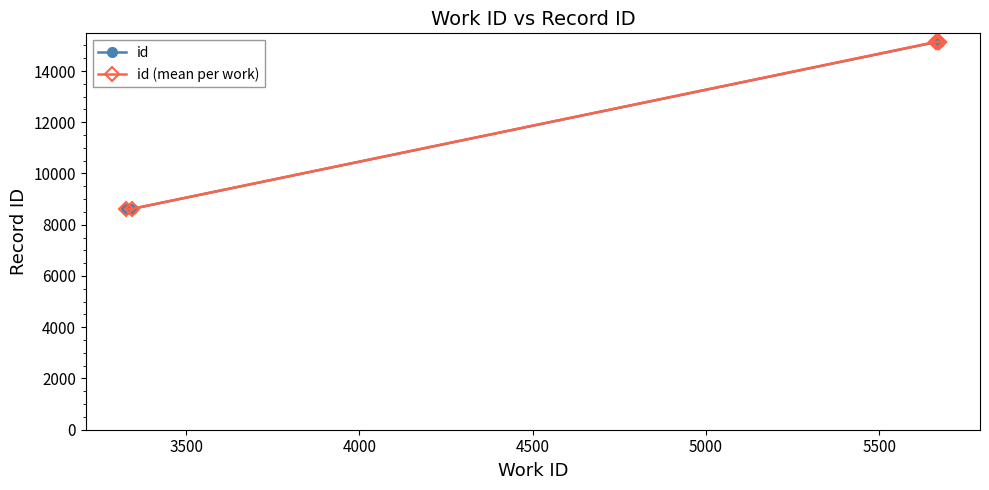

True or false: the data has more than 0 interior local peaks.

True